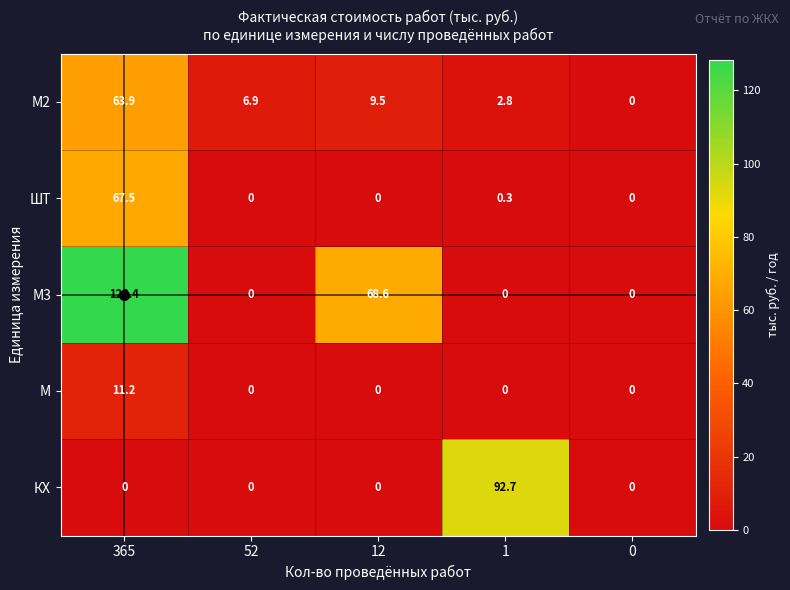

How many data points does each series have?

5